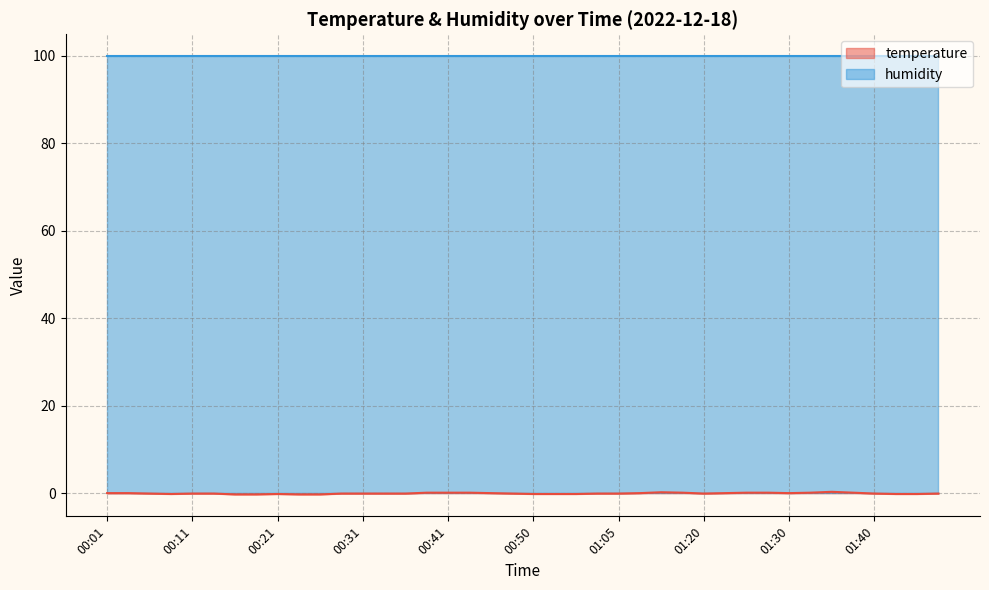

What is the label of the 3rd point from the right?

01:42